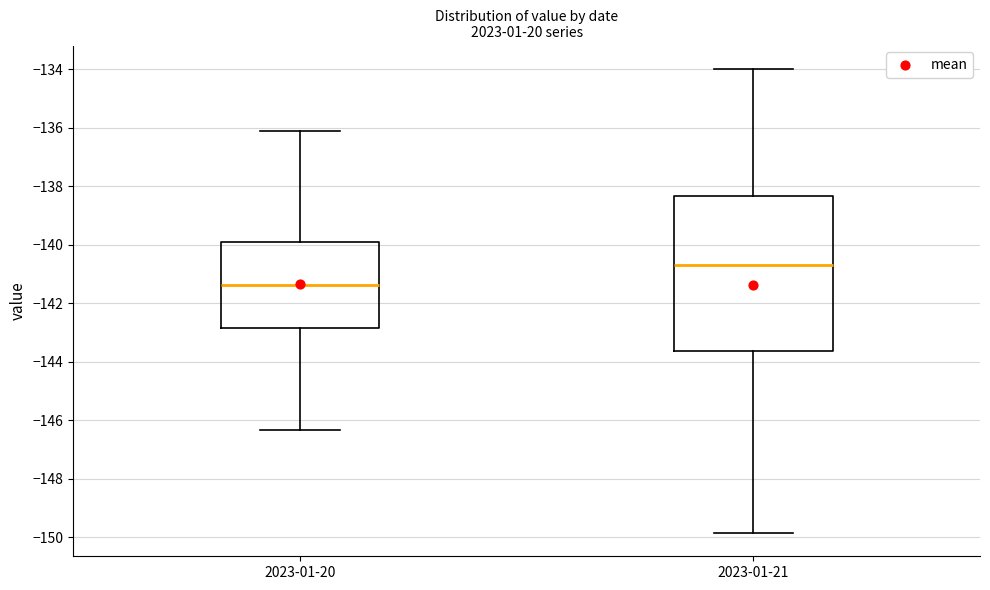

Comparing the boxes themselves (not the whiskers), which one is the tallest?

2023-01-21